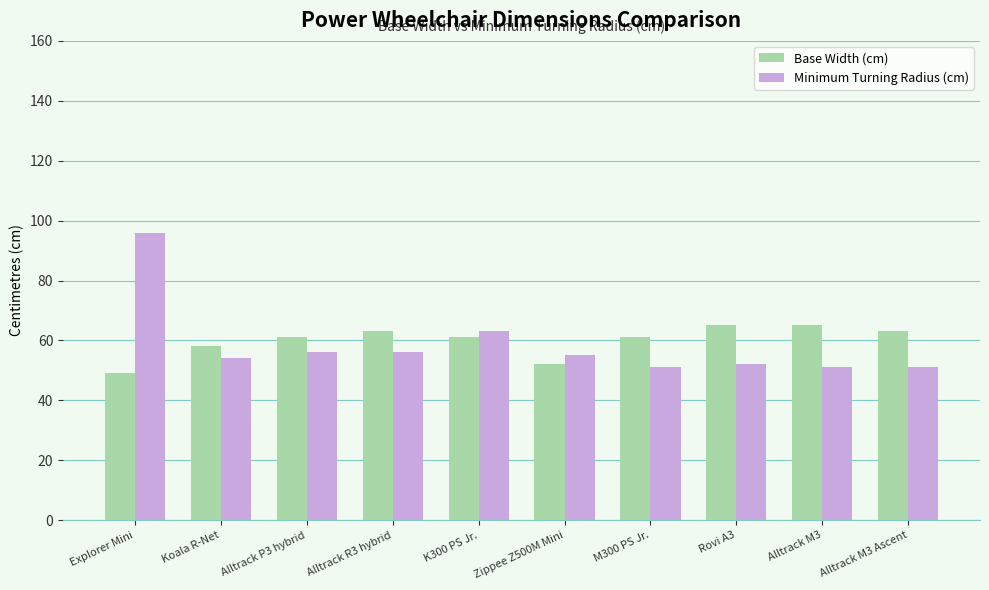

Which series has the largest range (max minus min)?

Minimum Turning Radius (cm)